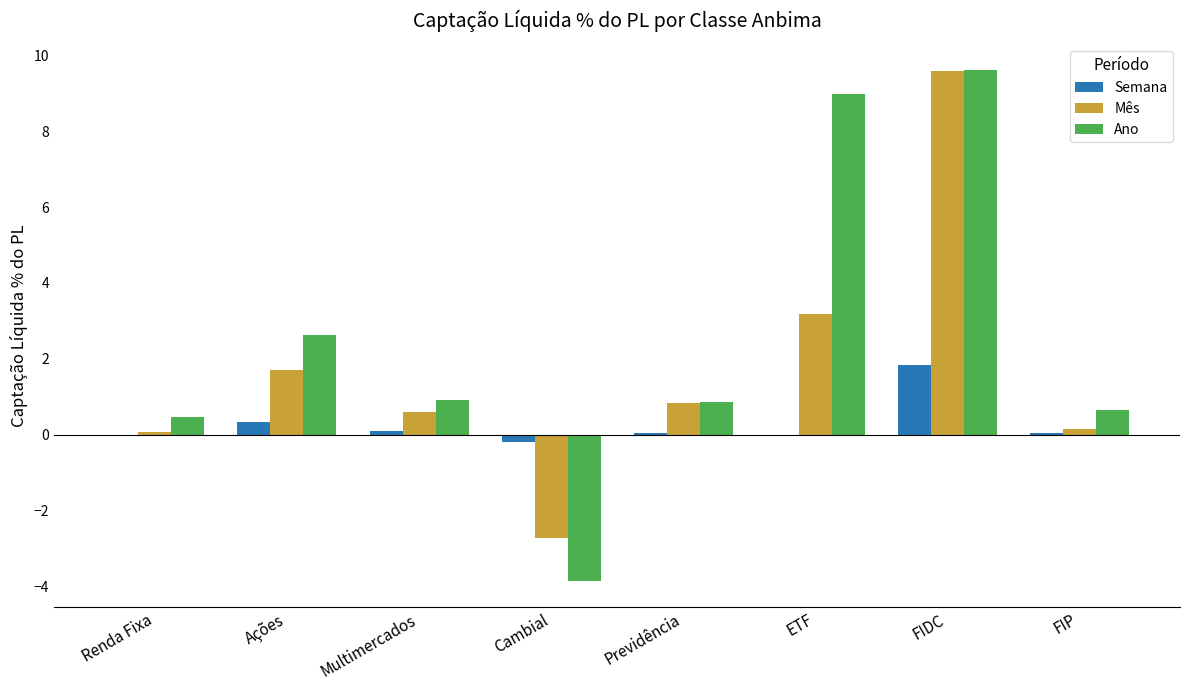

Which series changed the most between Multimercados and Cambial?

Ano